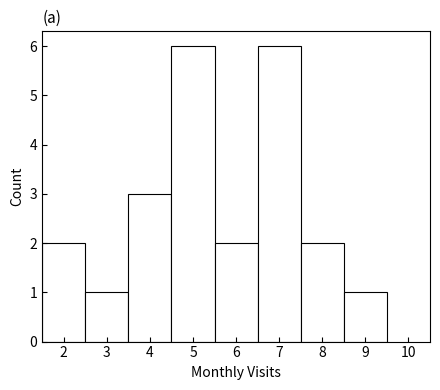

Reading left to right, transcribe this chart: for each bar, give the range it covers on the x-axis and its height. The values are not printed on the chart, so give them approximately, as read against the axis.

1.5 to 2.5: 2
2.5 to 3.5: 1
3.5 to 4.5: 3
4.5 to 5.5: 6
5.5 to 6.5: 2
6.5 to 7.5: 6
7.5 to 8.5: 2
8.5 to 9.5: 1